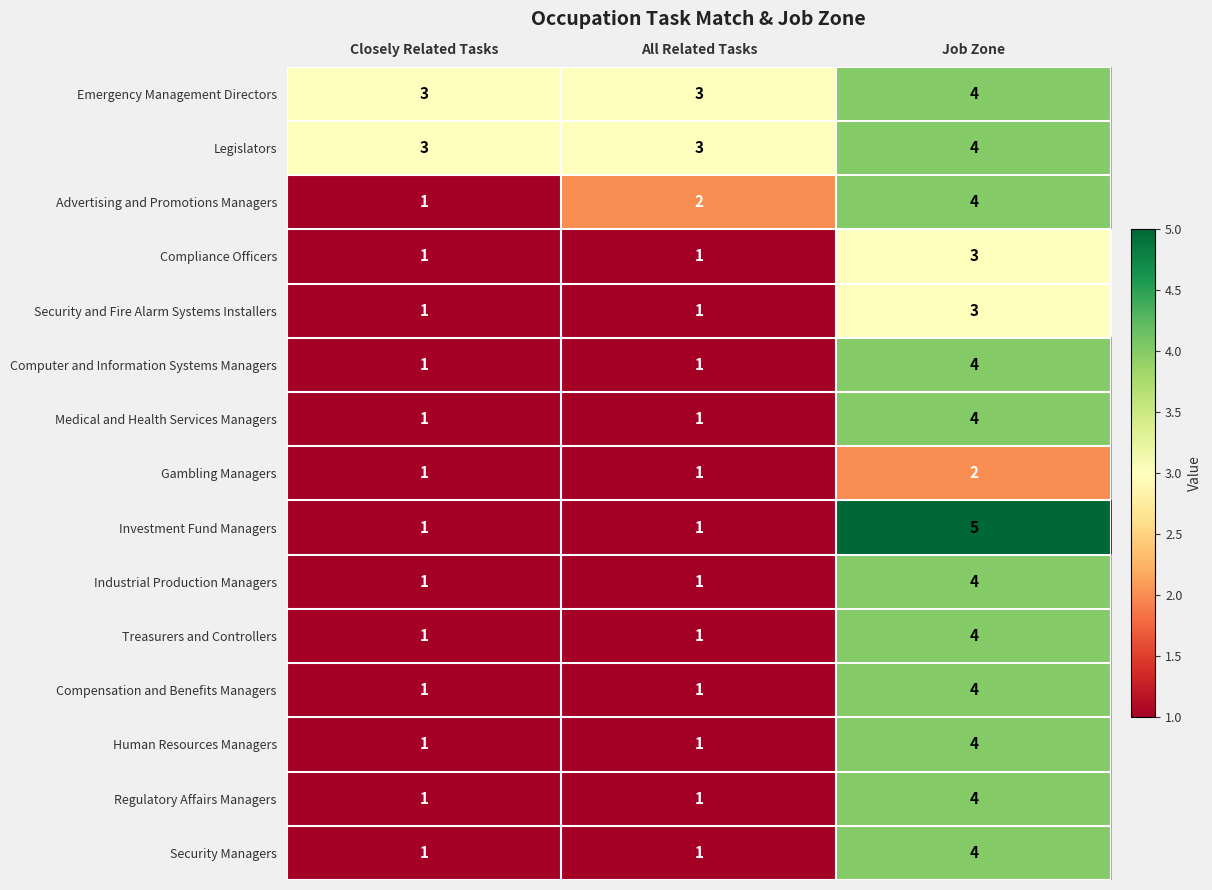

Which label corresponds to the largest value in the chart?

Job Zone